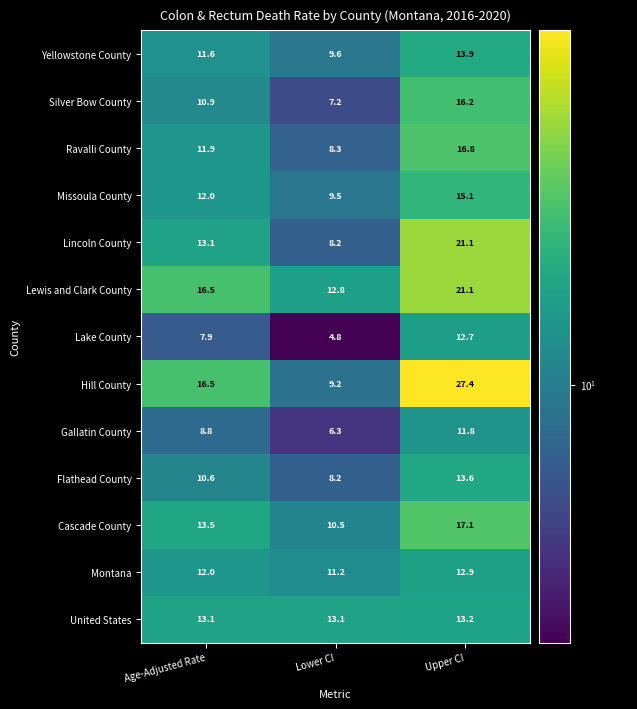

Where does the Yellowstone County series first go above 11?

Age-Adjusted Rate